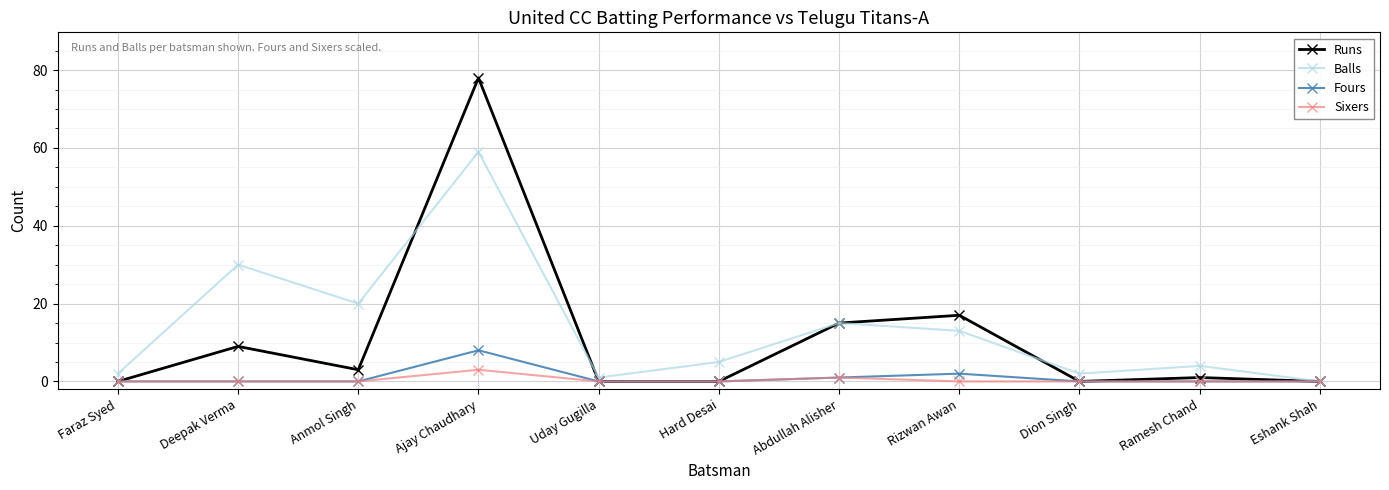

Reading left to right, list all the values displayed in this chart.

Runs: Faraz Syed=0	Deepak Verma=9	Anmol Singh=3	Ajay Chaudhary=78	Uday Gugilla=0	Hard Desai=0	Abdullah Alisher=15	Rizwan Awan=17	Dion Singh=0	Ramesh Chand=1	Eshank Shah=0
Balls: Faraz Syed=2	Deepak Verma=30	Anmol Singh=20	Ajay Chaudhary=59	Uday Gugilla=1	Hard Desai=5	Abdullah Alisher=15	Rizwan Awan=13	Dion Singh=2	Ramesh Chand=4	Eshank Shah=0
Fours: Faraz Syed=0	Deepak Verma=0	Anmol Singh=0	Ajay Chaudhary=8	Uday Gugilla=0	Hard Desai=0	Abdullah Alisher=1	Rizwan Awan=2	Dion Singh=0	Ramesh Chand=0	Eshank Shah=0
Sixers: Faraz Syed=0	Deepak Verma=0	Anmol Singh=0	Ajay Chaudhary=3	Uday Gugilla=0	Hard Desai=0	Abdullah Alisher=1	Rizwan Awan=0	Dion Singh=0	Ramesh Chand=0	Eshank Shah=0